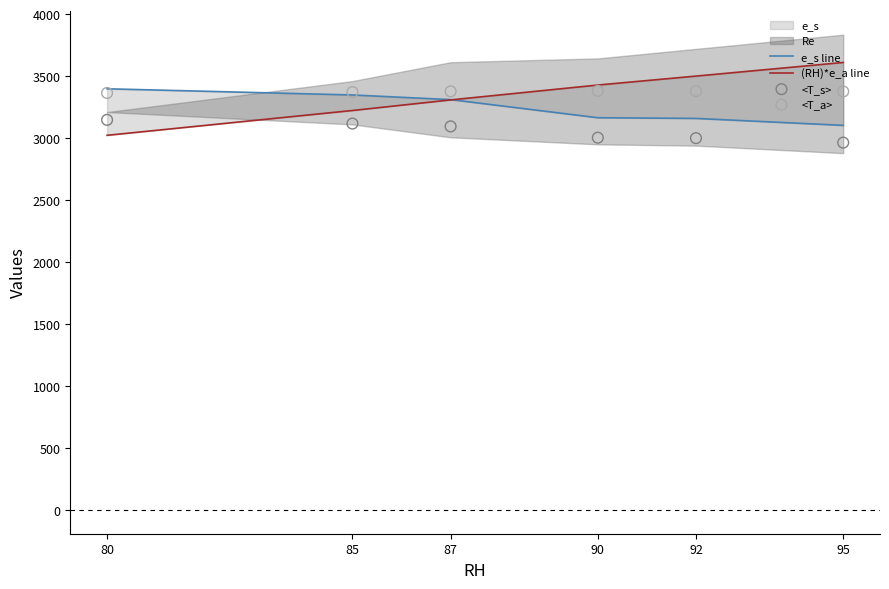

Which series reaches the minimum Y coordinate?

<T_s>